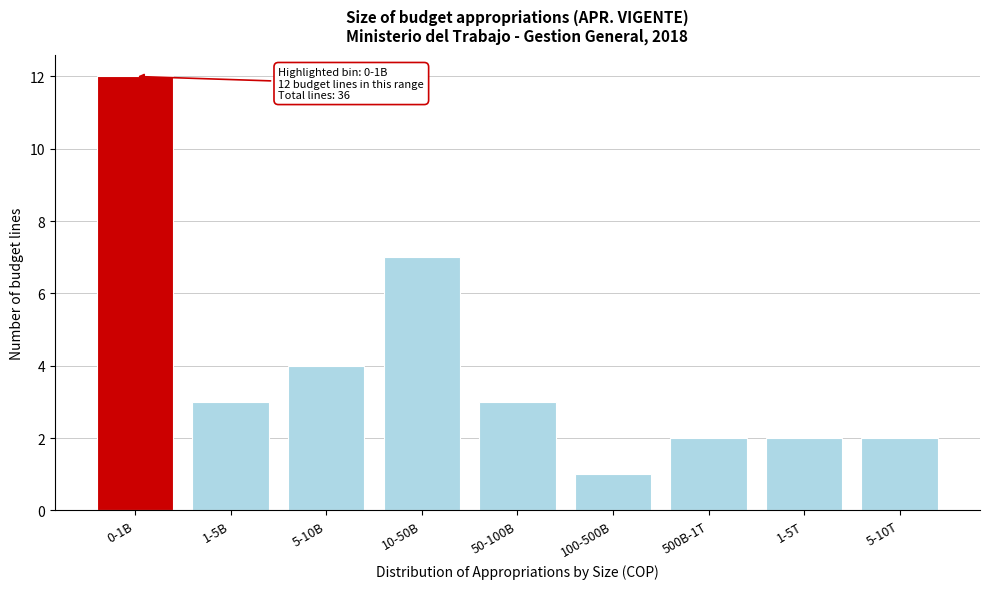

Reading left to right, what are all the values shown in this chart?

0-1B=12	1-5B=3	5-10B=4	10-50B=7	50-100B=3	100-500B=1	500B-1T=2	1-5T=2	5-10T=2